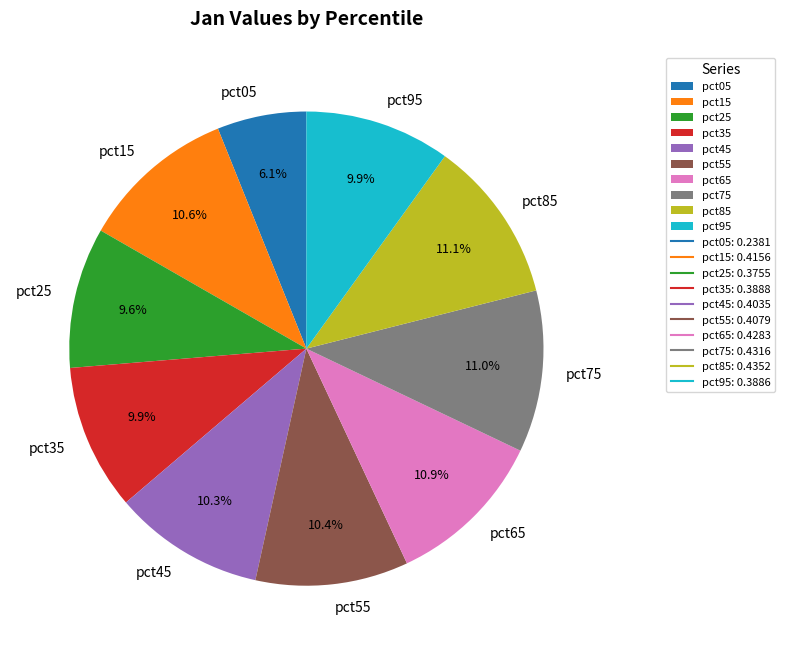

What percentage is NOT represented by pct75?

89.0%